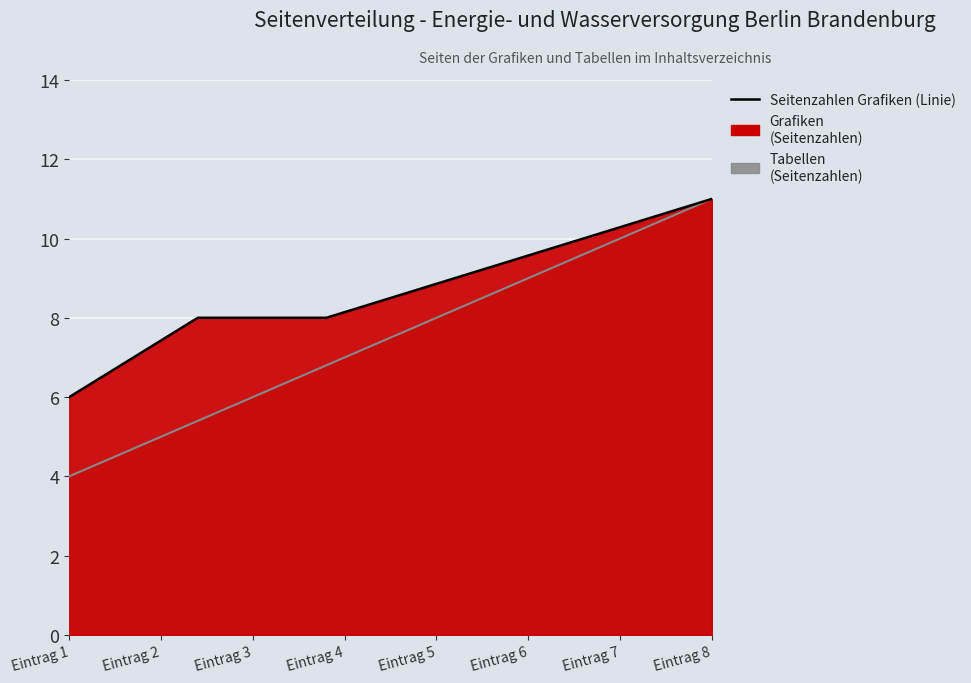

What is the sum of all values?

52